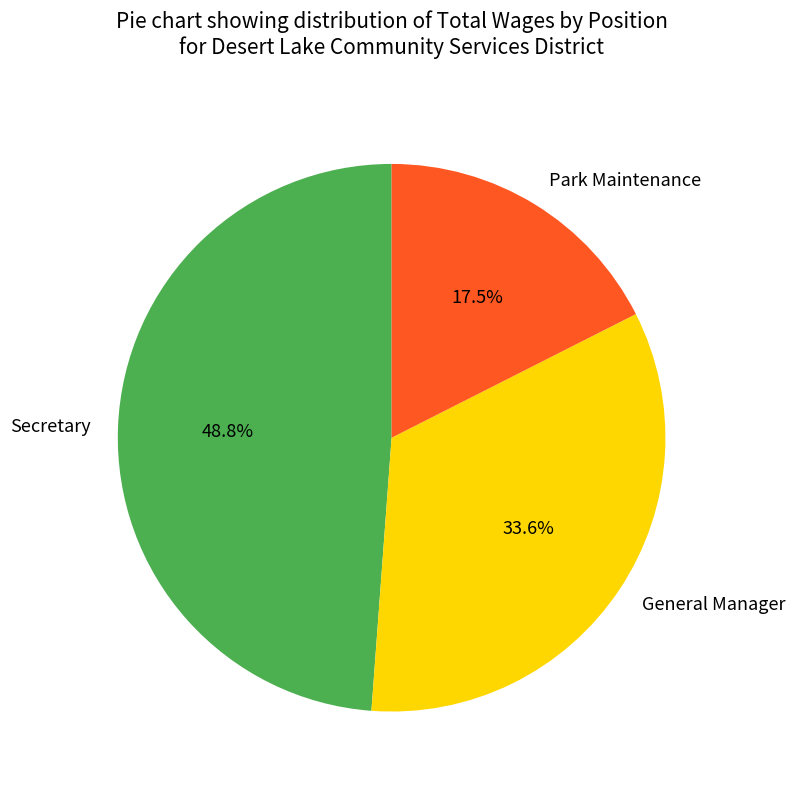

To the nearest percent, what is the average slice percentage?

33%